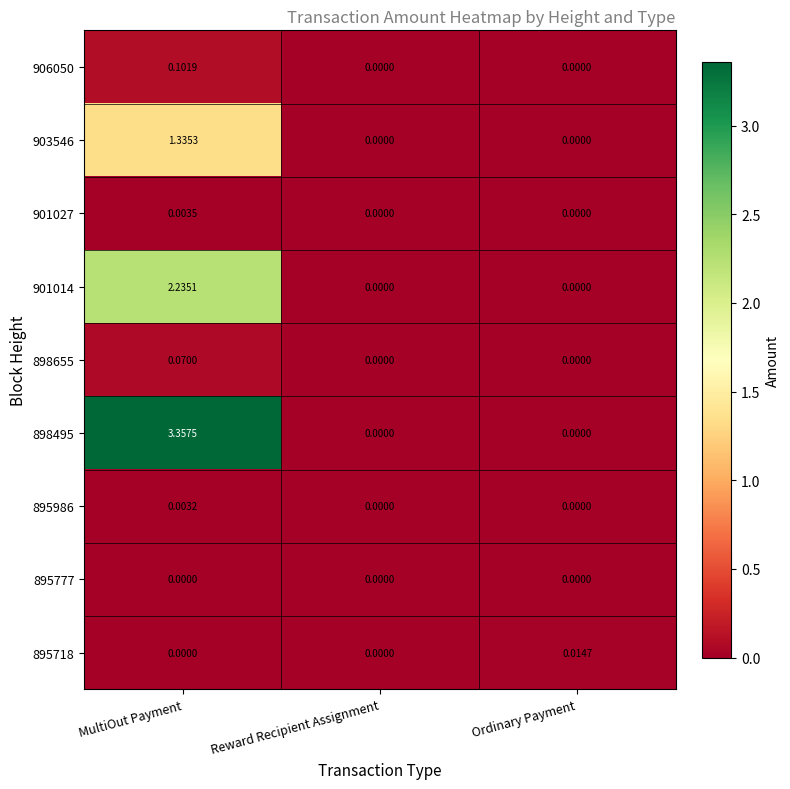

Which series has the largest total across all categories?

898495